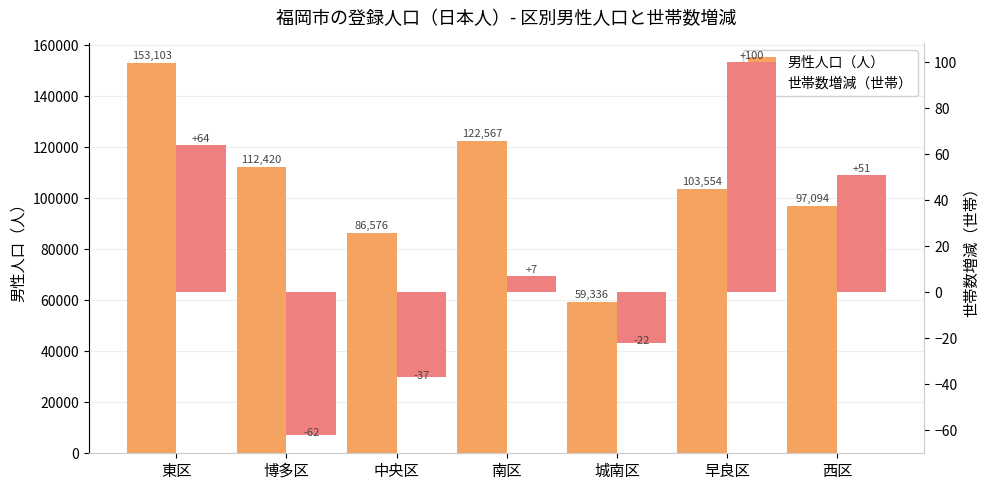

What is the sum of the 世帯数増減（世帯） values at 中央区 and 博多区?

-99